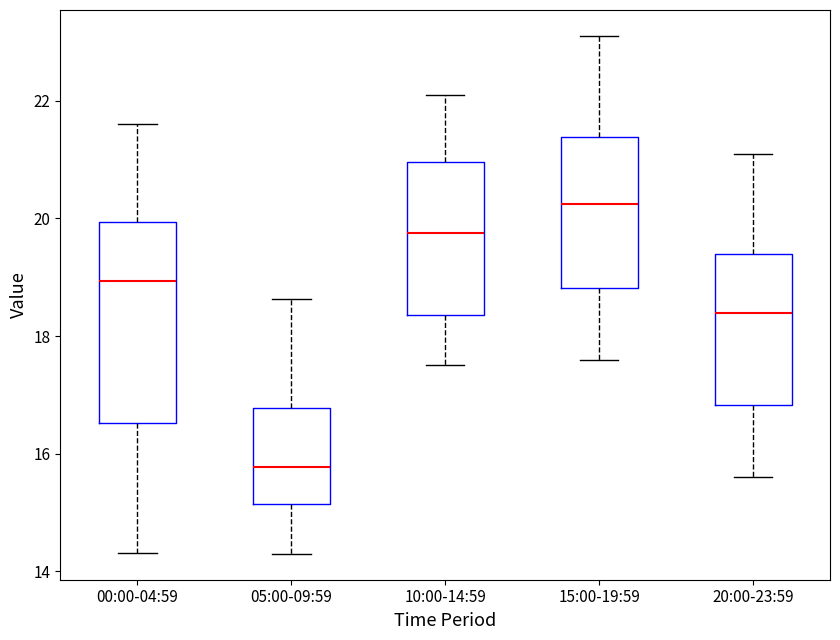

Which box's median line is the highest?

15:00-19:59